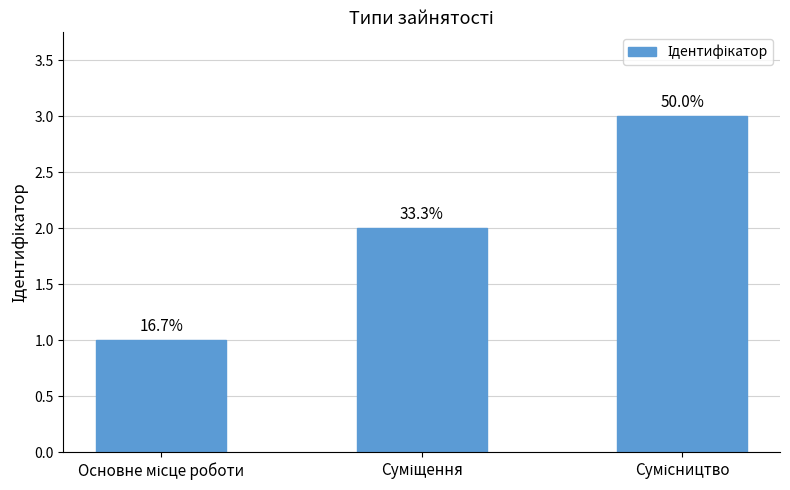

The chart shows a value of 1 at Основне місце роботи. True or false?

True